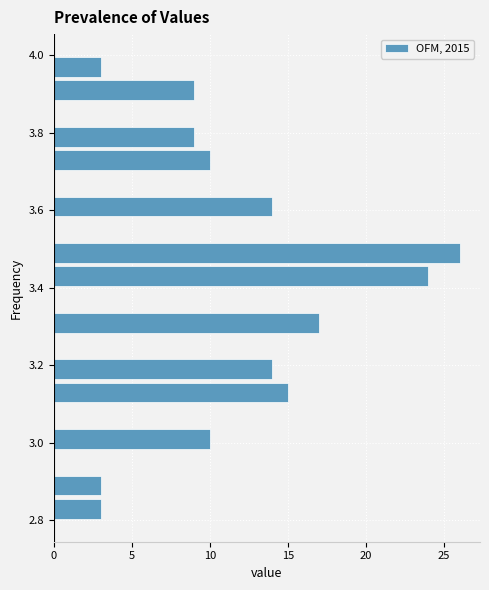

Around what value on the y-axis is the longest bar? Give the approximate position of its centre, as read against the axis.

3.50